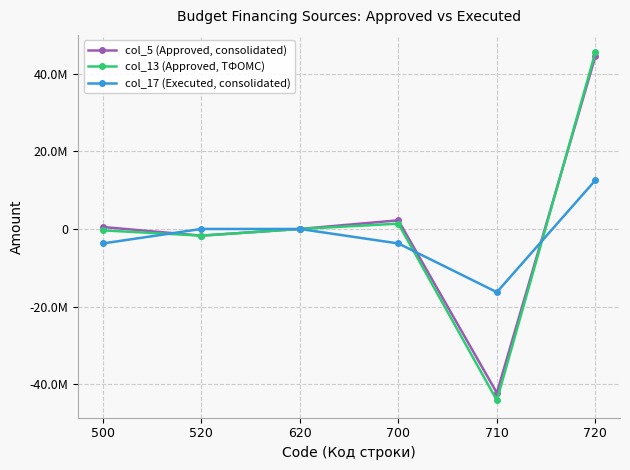

Reading right to left, list all the values displayed in this chart.

col_5 (Approved, consolidated): 720=44433028.7	710=-42207451.8	700=2225576.9	620=0.0	520=-1722100.0	500=503476.9
col_13 (Approved, ТФОМС): 720=45483028.7	710=-44117217.0	700=1365811.7	620=0.0	520=-1722100.0	500=-356288.3
col_17 (Executed, consolidated): 720=12544541.0	710=-16278128.4	700=-3733587.4	620=0.0	520=0.0	500=-3733587.4